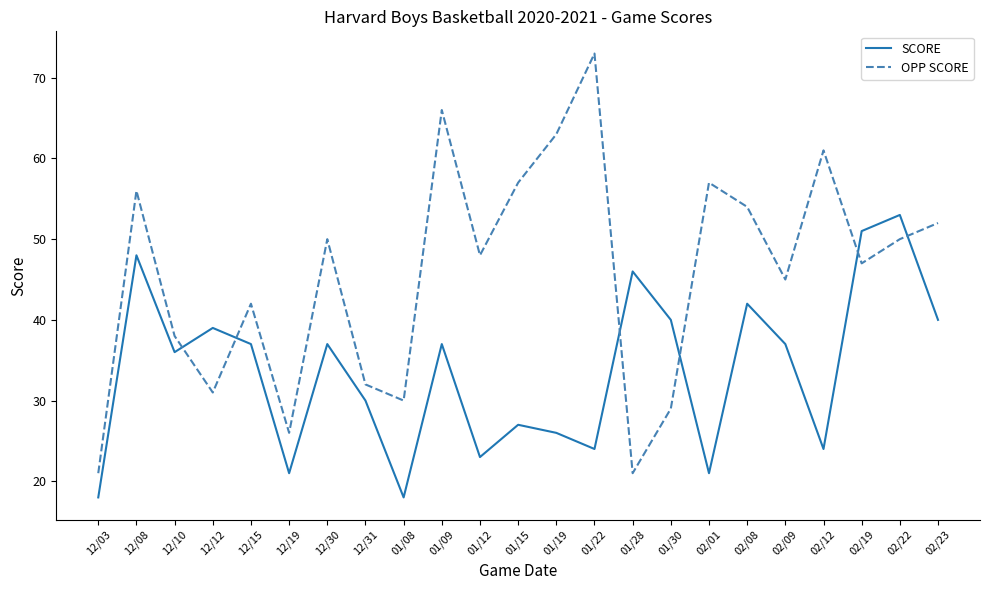

Is it true that OPP SCORE equals 56 at 12/08?

True